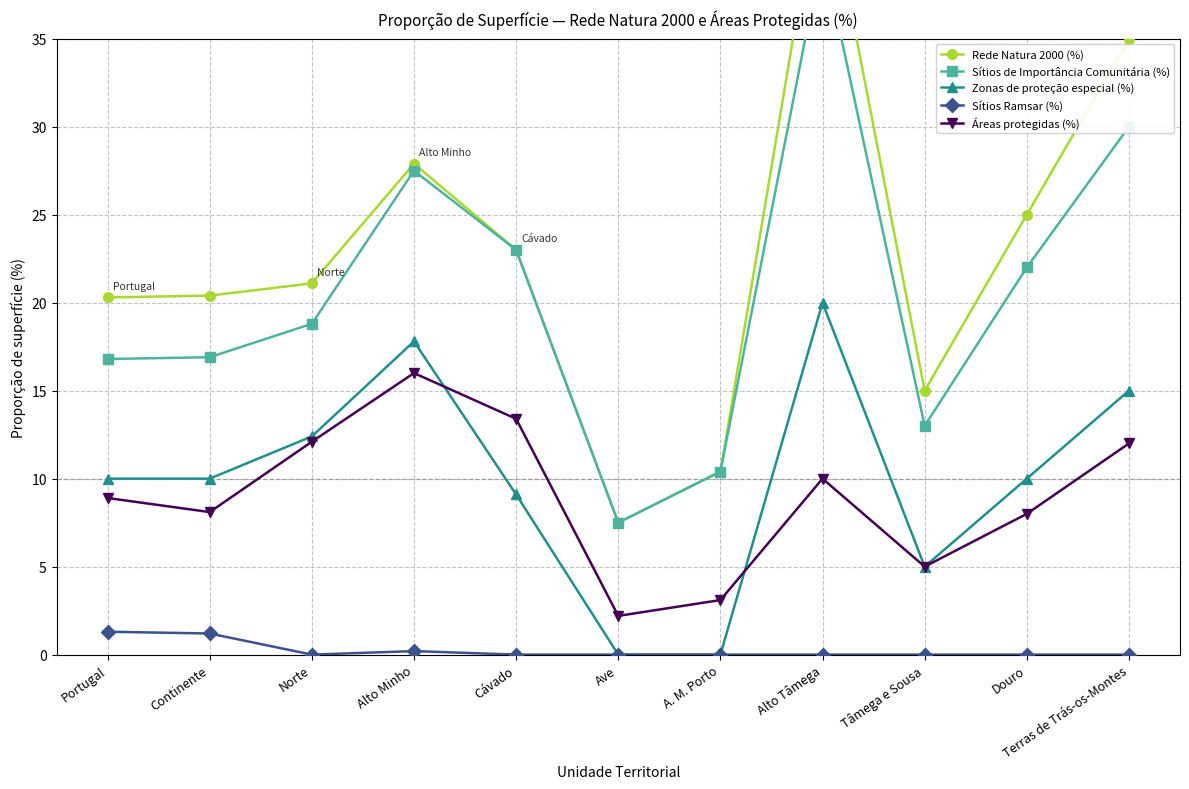

Reading right to left, what are all the values shown in this chart?

Rede Natura 2000 (%): 35.0	25.0	15.0	45.0	10.4	7.5	23.0	27.9	21.1	20.4	20.3
Sítios de Importância Comunitária (%): 30.0	22.0	13.0	40.0	10.4	7.5	23.0	27.5	18.8	16.9	16.8
Zonas de proteção especial (%): 15.0	10.0	5.0	20.0	0.0	0.0	9.1	17.8	12.4	10.0	10.0
Sítios Ramsar (%): 0.0	0.0	0.0	0.0	0.0	0.0	0.0	0.2	0.0	1.2	1.3
Áreas protegidas (%): 12.0	8.0	5.0	10.0	3.1	2.2	13.4	16.0	12.1	8.1	8.9